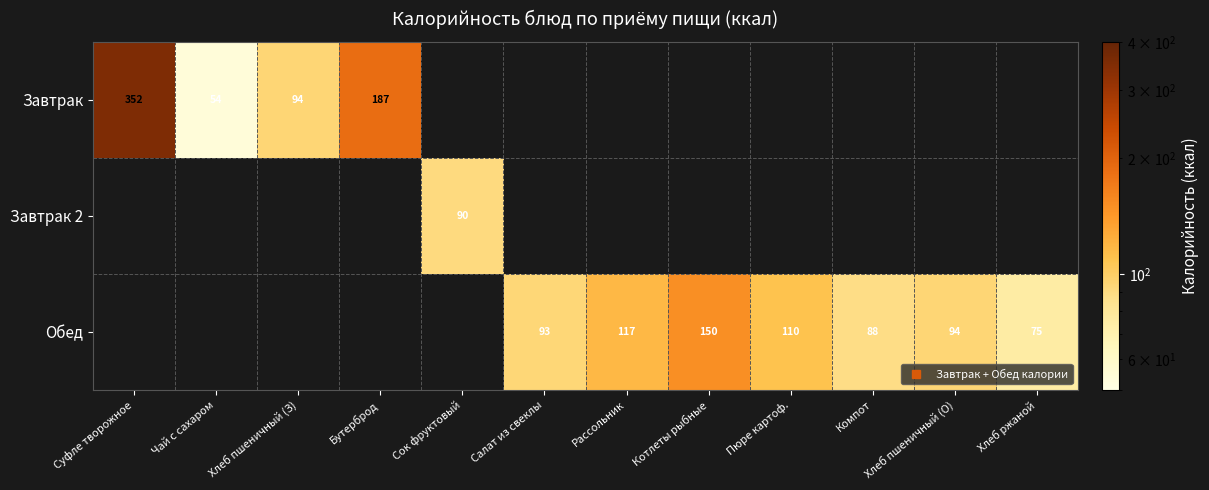

The Обед series shows 75.0 at Хлеб ржаной. True or false?

True